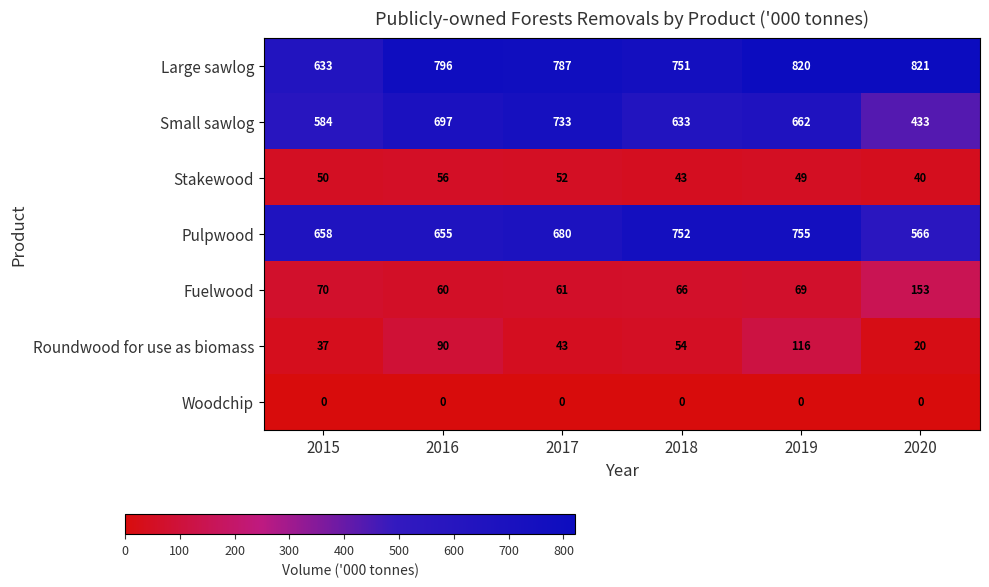

Which series changed the most between 2018 and 2020?

Small sawlog